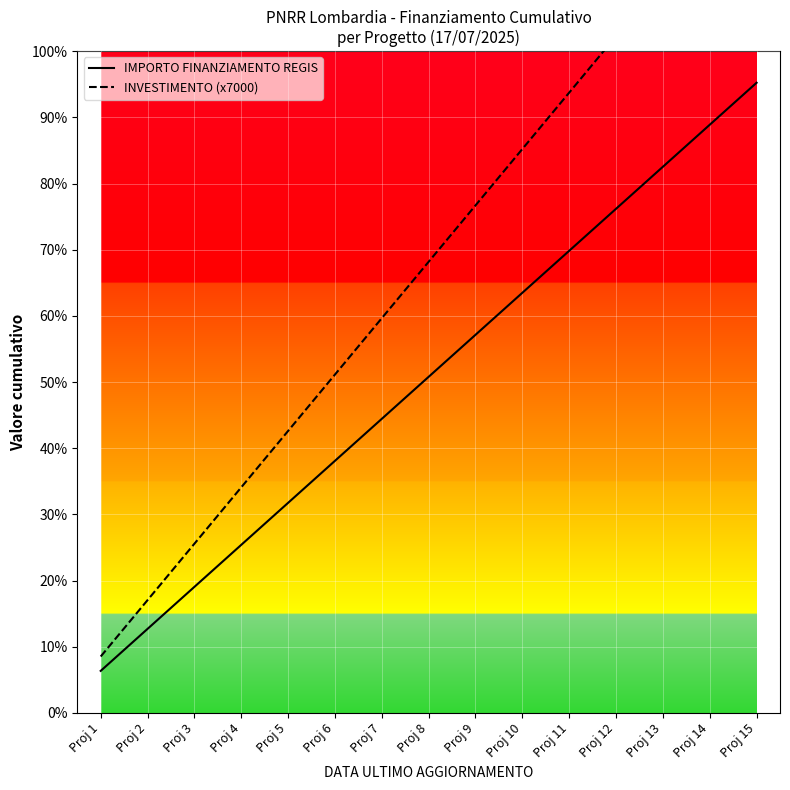

Rank the series by their average value, from lowest to highest.

IMPORTO FINANZIAMENTO REGIS, INVESTIMENTO (x7000)